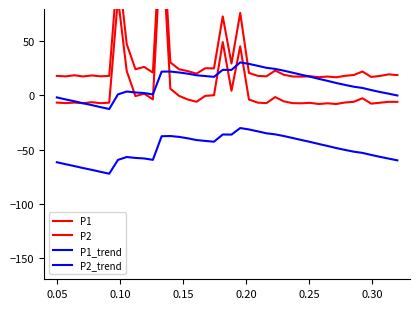

The value of P2_trend at 21 is -45.2. True or false?

False